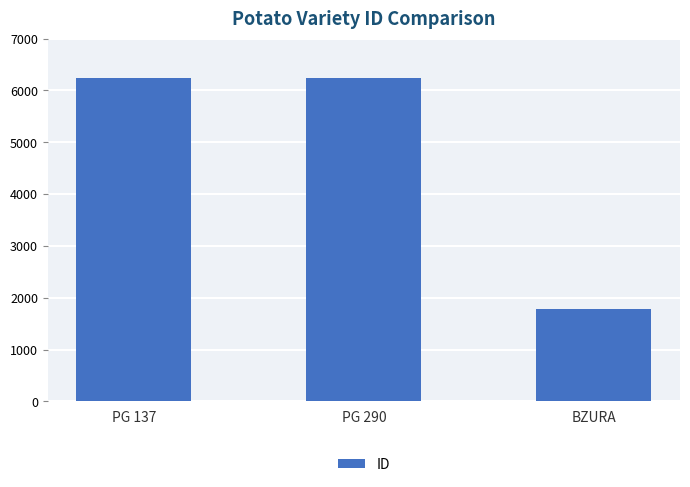

Count the number of data series in this chart.

1